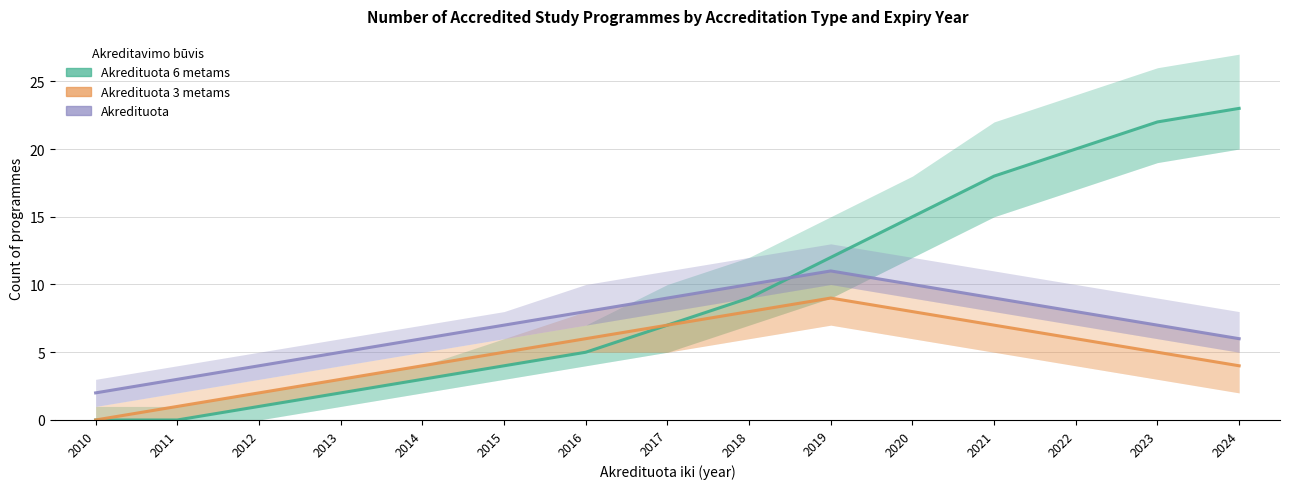

What is the difference between the highest and lowest values at 2013?

3